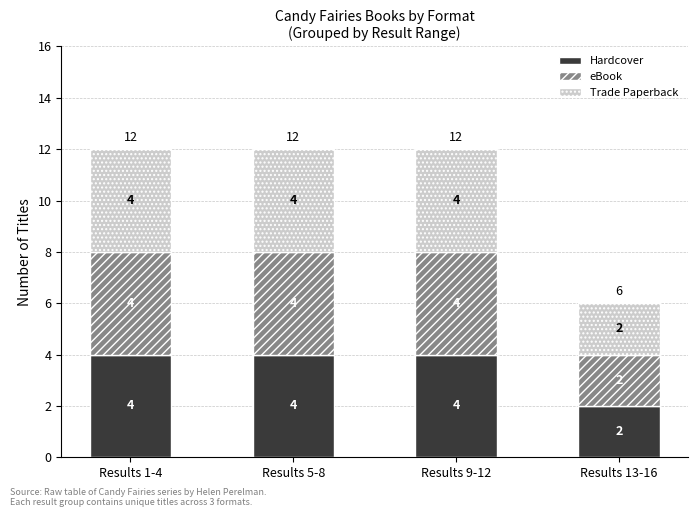

What is the total value across all series at Results 9-12?

12